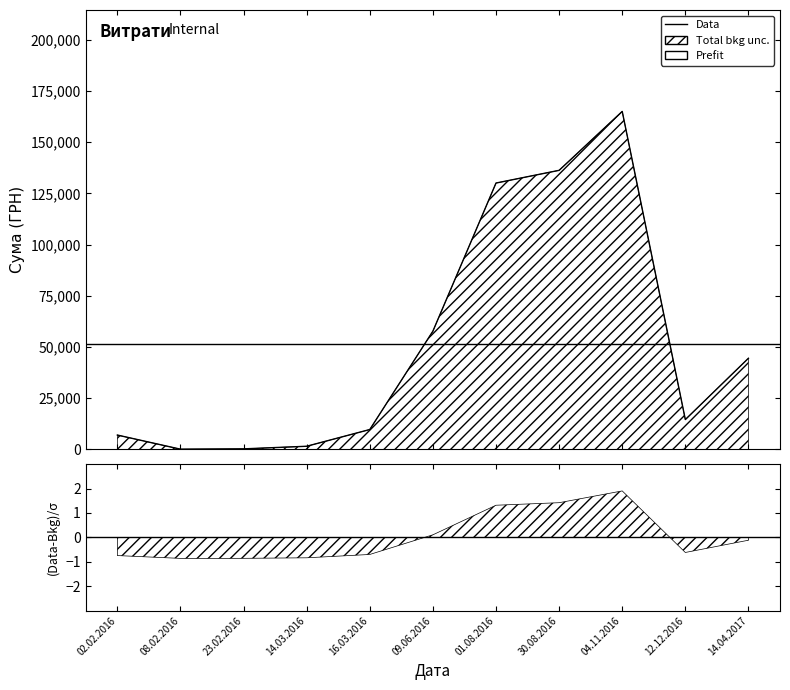

Where does the data first go above 14600?

09.06.2016